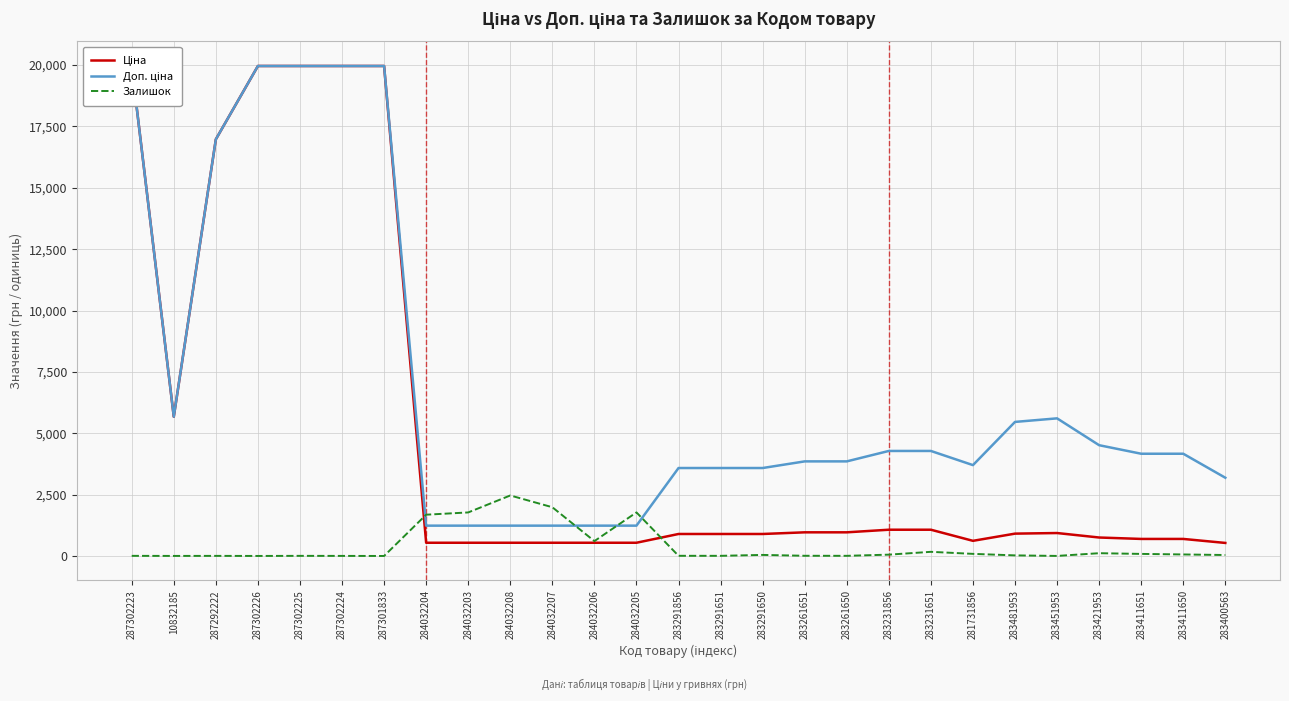

Which series has the largest total across all categories?

Доп. ціна